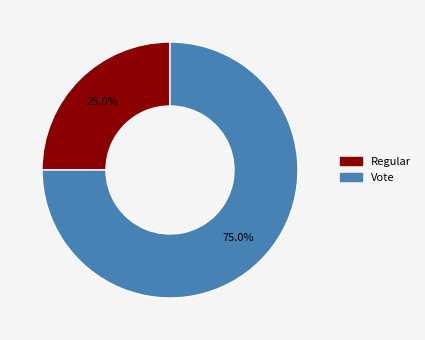

How many segments does this pie chart have?

2